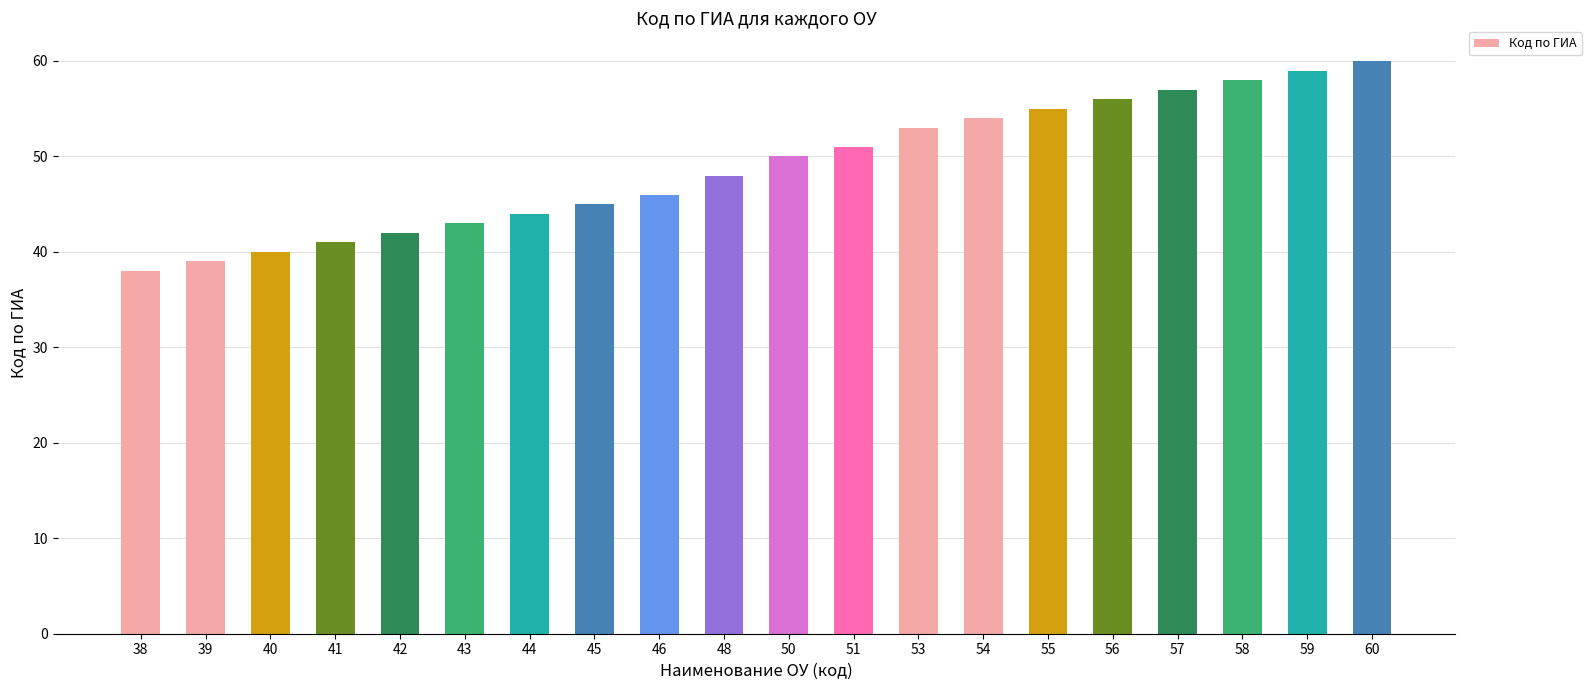

The chart shows a value of 77 at 57. True or false?

False